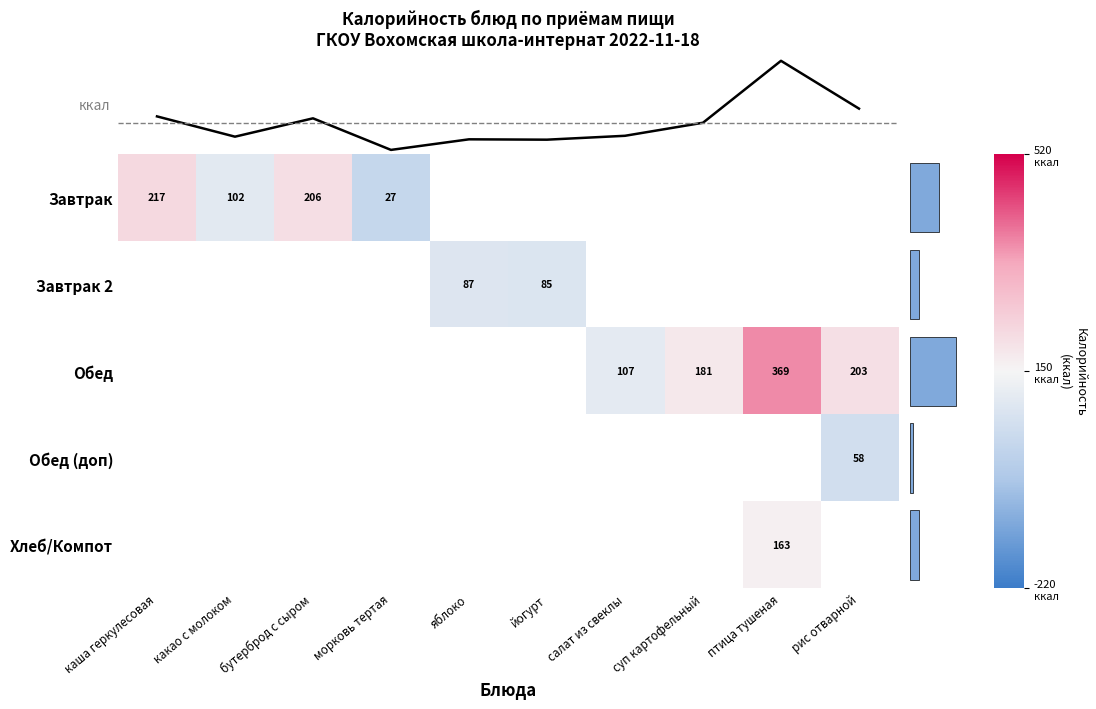

The Обед series shows 152 at салат из свеклы. True or false?

False